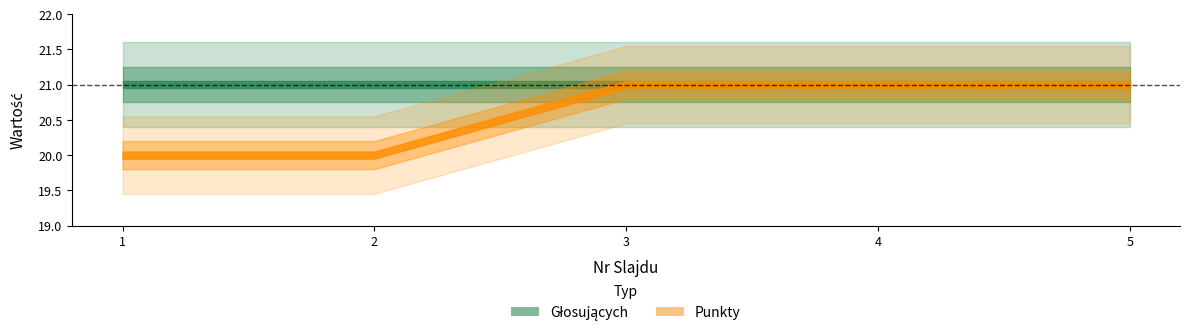

Which category has the highest value in the Głosujących series?

1